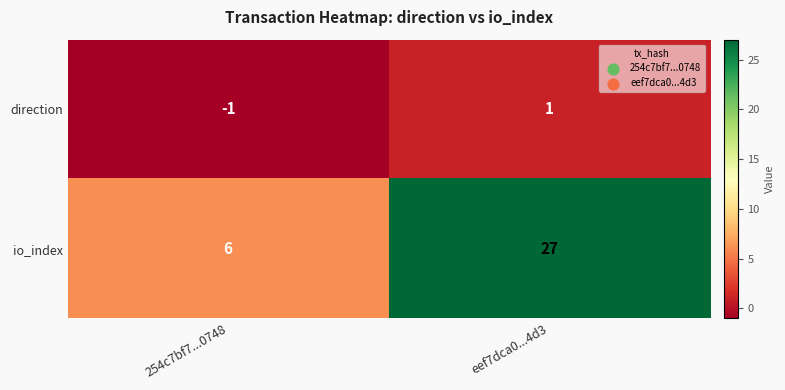

Between 254c7bf7...0748 and eef7dca0...4d3, which series saw the biggest shift?

io_index